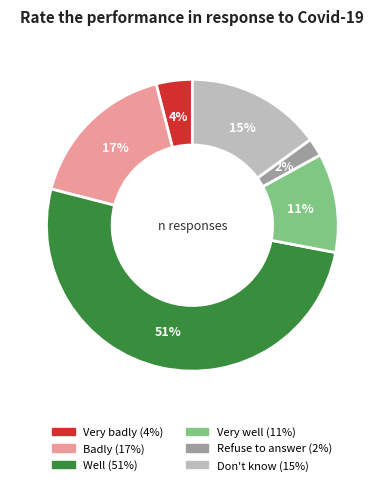

Does Well account for over 50% of the chart?

Yes